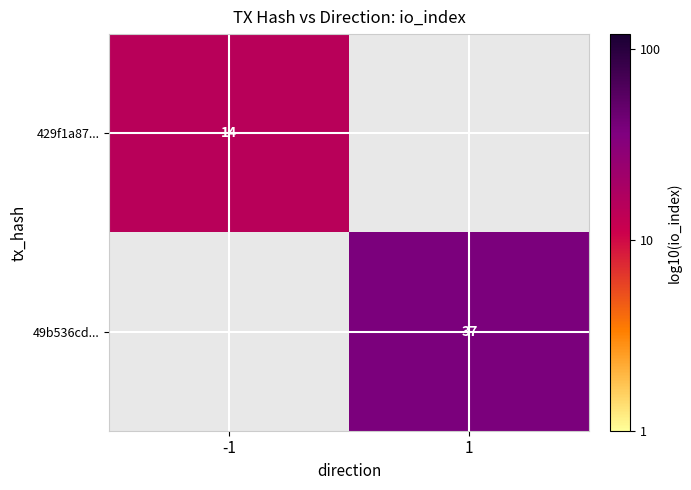

Is the value of 49b536cd... at 1 greater than the value of 429f1a87... at -1?

Yes